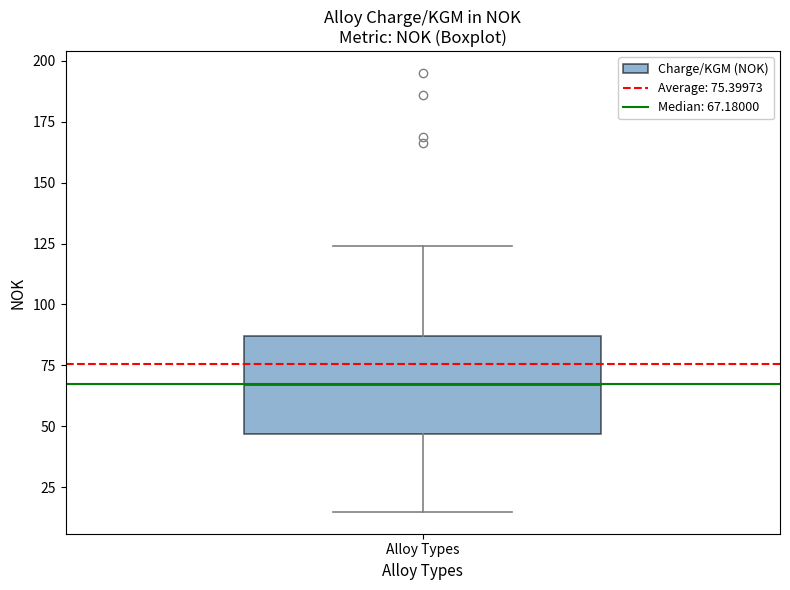

Read this box plot against the y-axis: the position of the median line, the range covered by the box, and the ends of both whiskers. The values are not printed on the chart, so give them approximately, as read against the axis.

median 65, box 45 to 85, whiskers 15 to 125